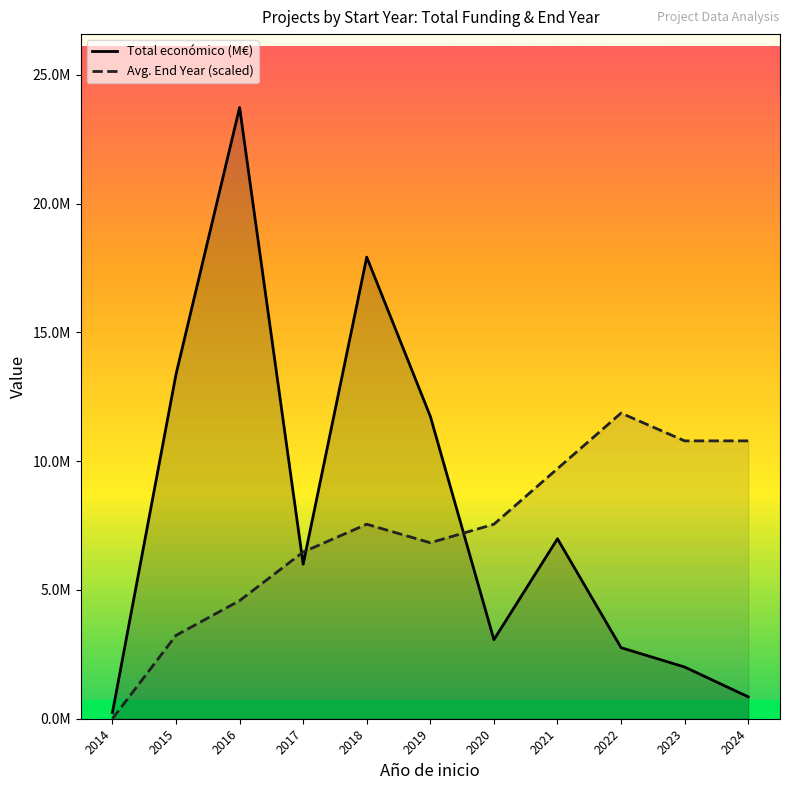

Does the chart display data point markers on the line(s)?

No